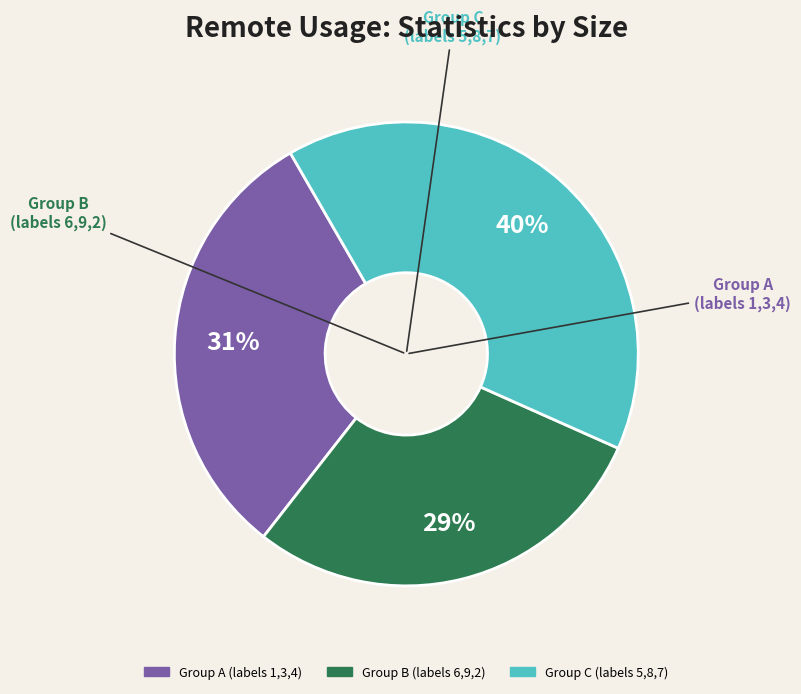

To the nearest percent, what is the average slice percentage?

33%